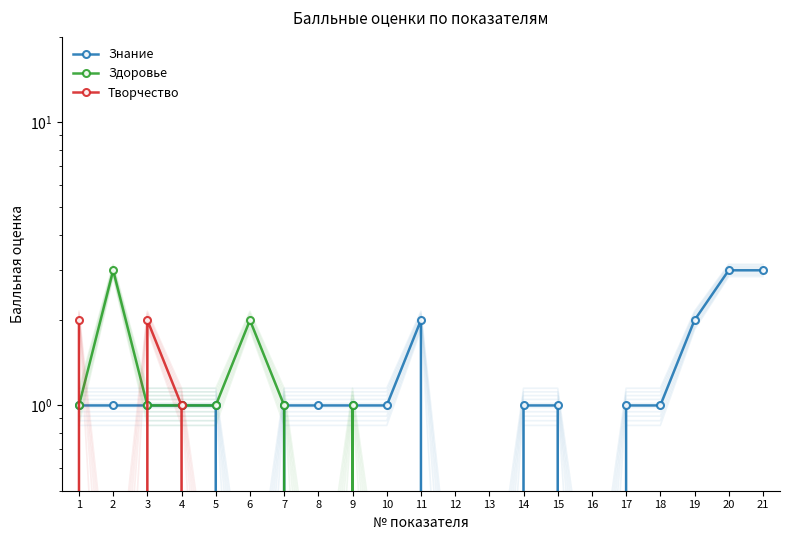

Reading left to right, extract all data points from this chart.

Знание: 1=1	2=1	3=1	4=1	5=1	6=0	7=1	8=1	9=1	10=1	11=2	12=0	13=0	14=1	15=1	16=0	17=1	18=1	19=2	20=3	21=3
Здоровье: 1=1	2=3	3=1	4=1	5=1	6=2	7=1	8=0	9=1	10=0	11=0	12=0	13=0	14=0	15=0	16=0	17=0	18=0	19=0	20=0	21=0
Творчество: 1=2	2=0	3=2	4=1	5=0	6=0	7=0	8=0	9=0	10=0	11=0	12=0	13=0	14=0	15=0	16=0	17=0	18=0	19=0	20=0	21=0